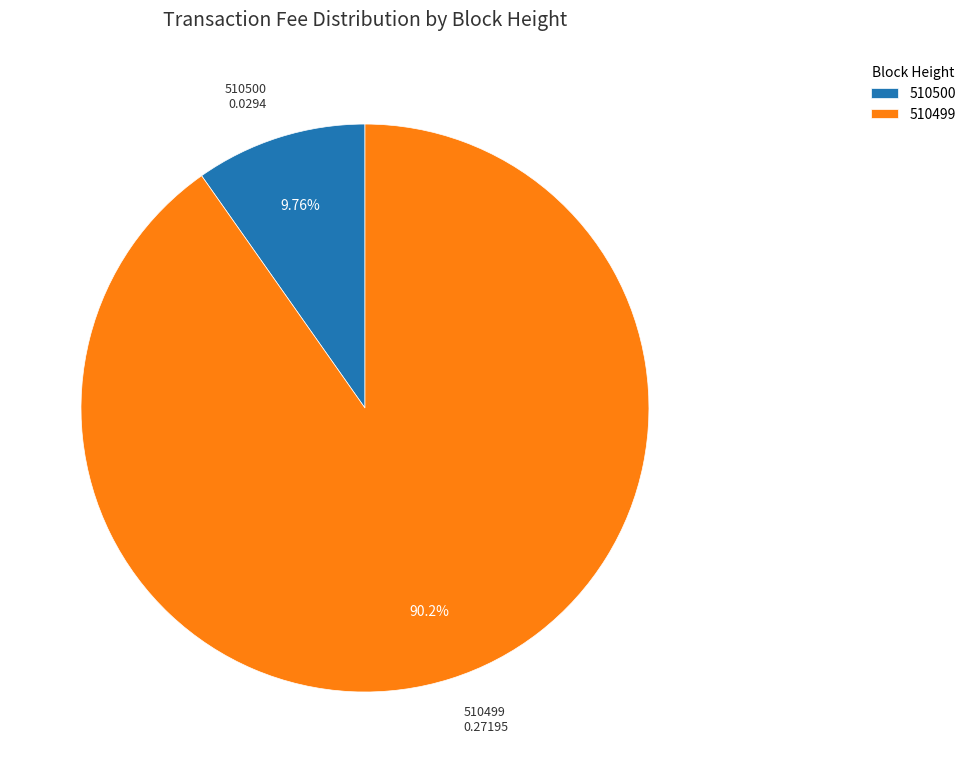

To the nearest percent, what portion does 510499 represent?

90%